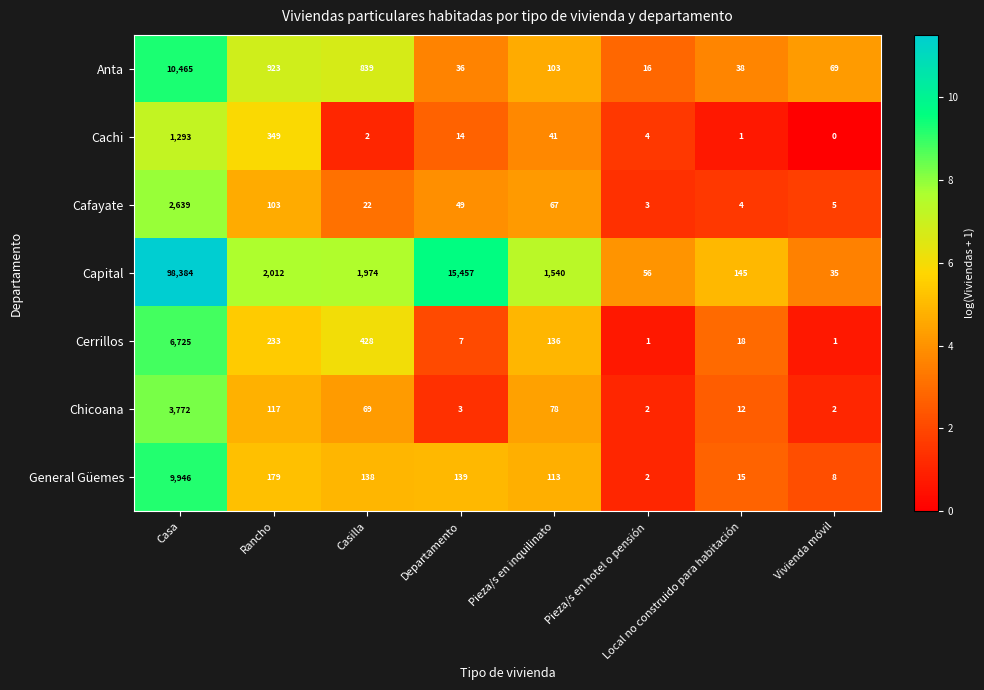

What is the total value across all series at Vivienda móvil?

120